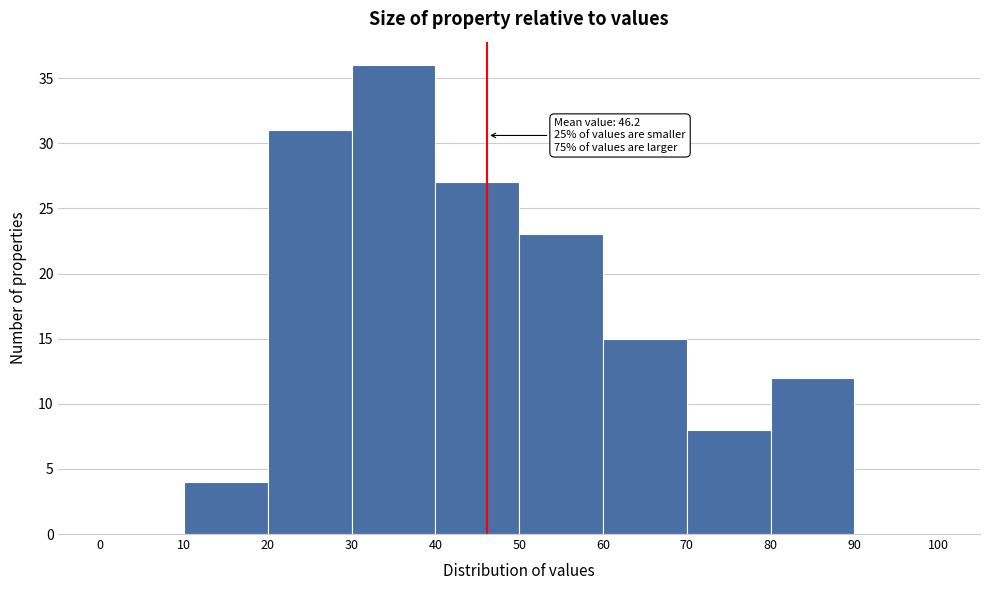

Which range on the x-axis has the tallest bar?

30 to 40